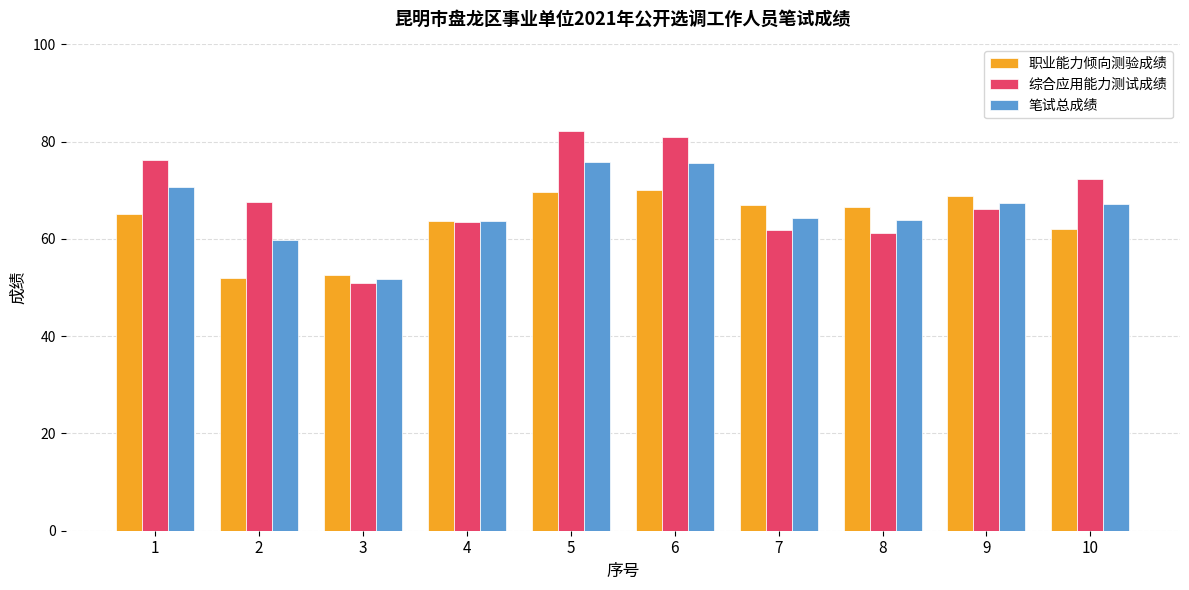

How many data points in 综合应用能力测试成绩 are less than 67?

5